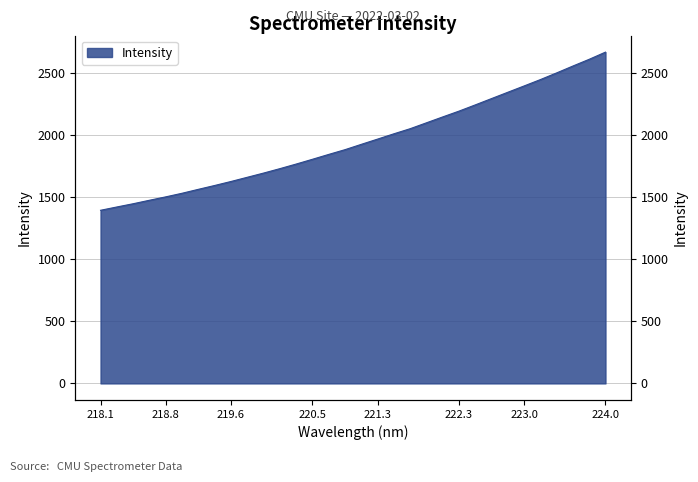

Is it true that the value at 218.442 is 1445.3?

True